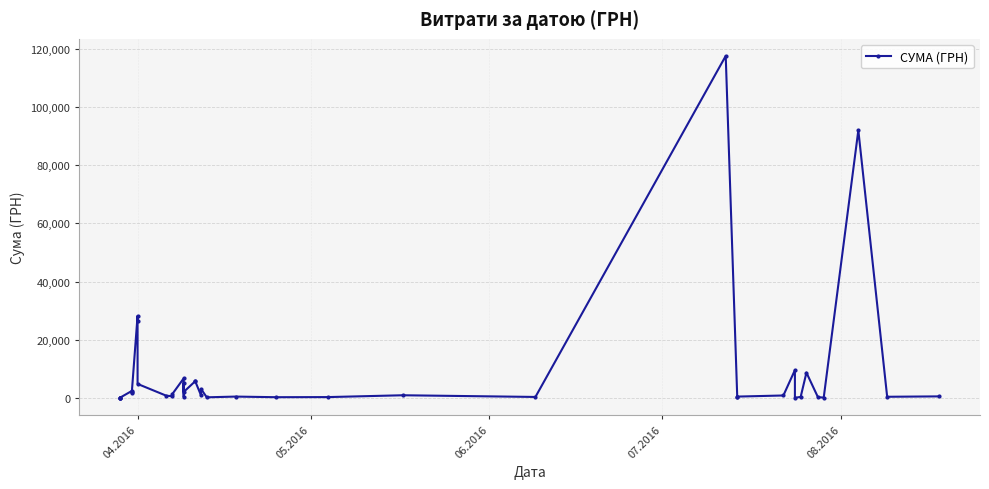

What is the minimum value shown in the chart?

11.2